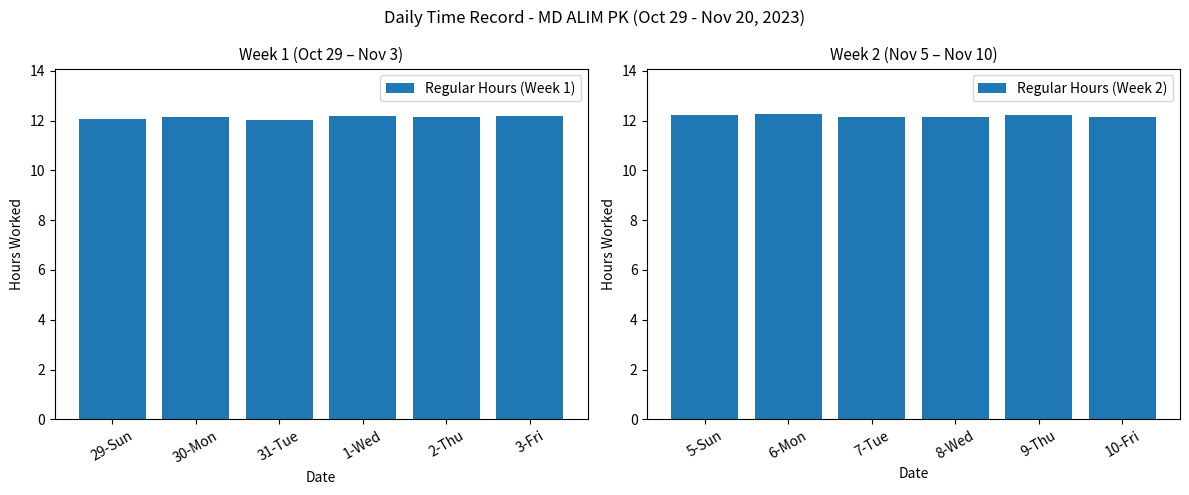

How many groups of bars are there?

6